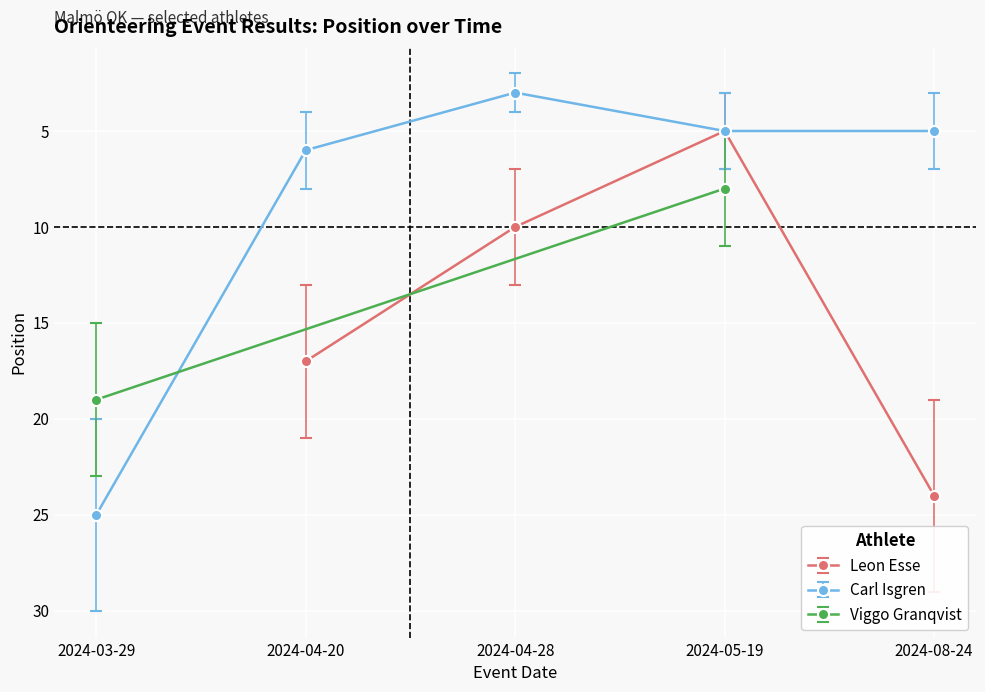

What is the difference between the Leon Esse values at 2024-04-28 and 2024-08-24?

14